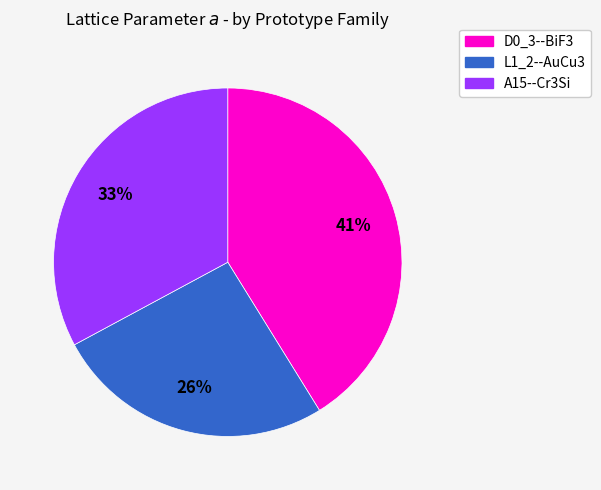

To the nearest percent, what is the average slice percentage?

33%